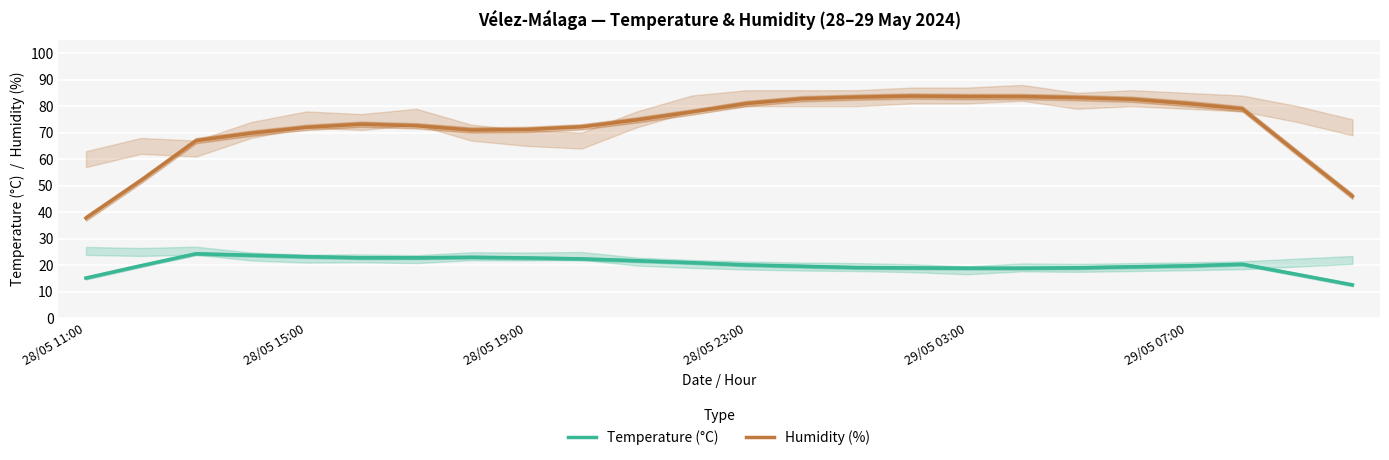

What is the sum of all Humidity (%) values?

1743.8